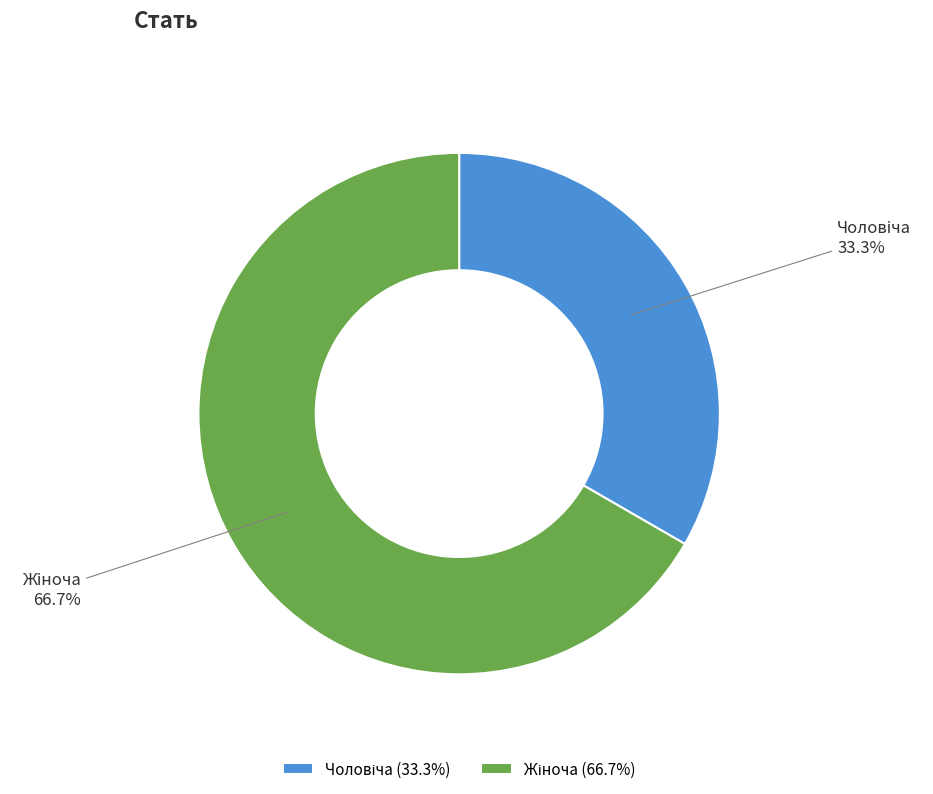

How many slices are in this pie chart?

2